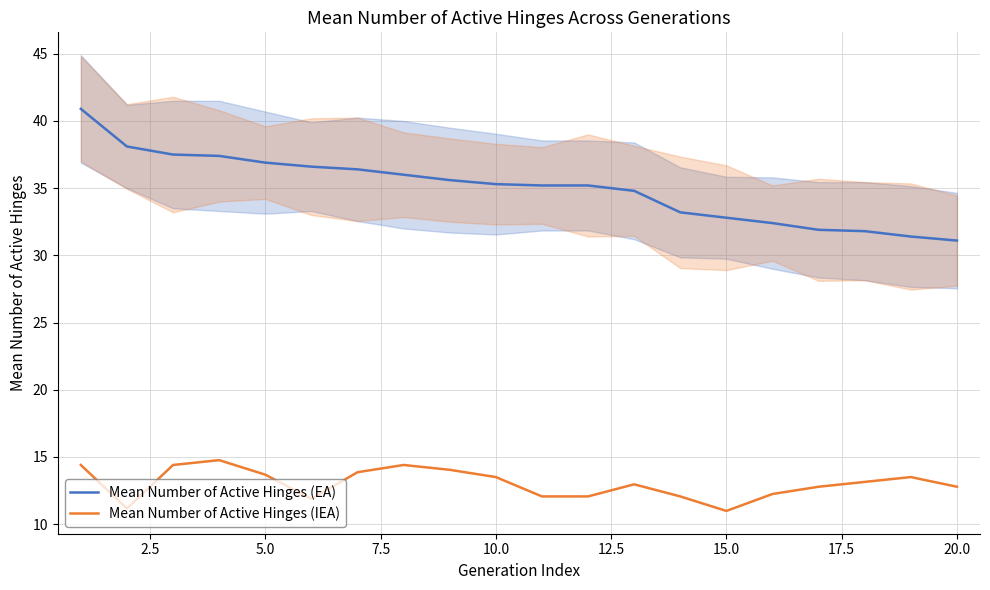

True or false: Mean Number of Active Hinges (IEA) and Mean Number of Active Hinges (EA) intersect in this chart.

False